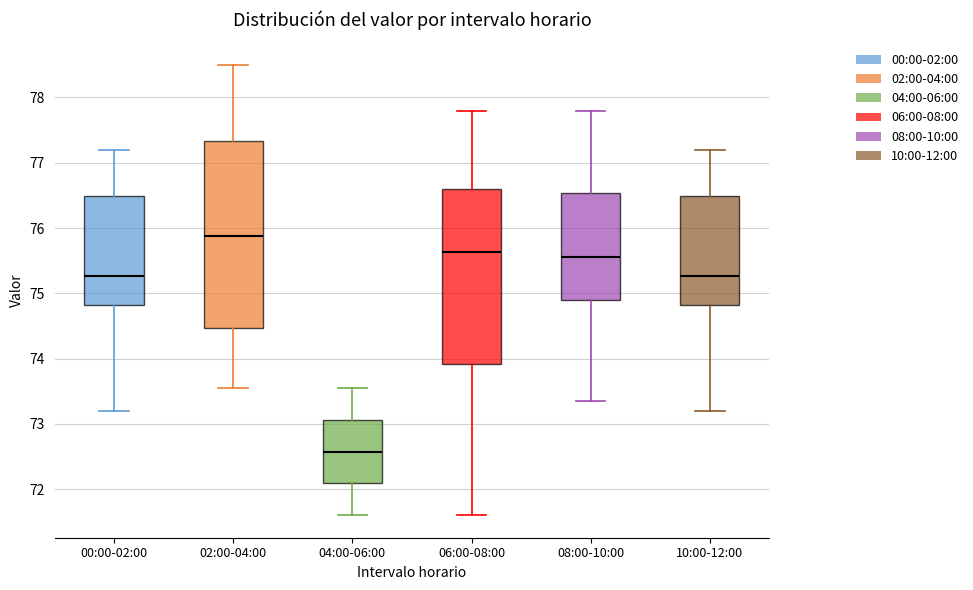

Which box's median line is the lowest?

04:00-06:00